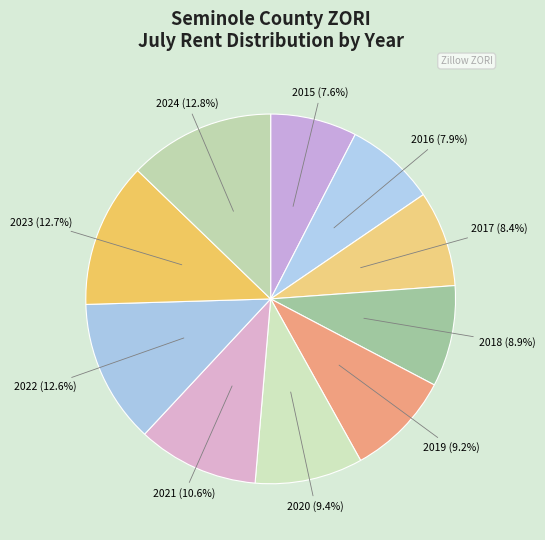

How many segments does this pie chart have?

10